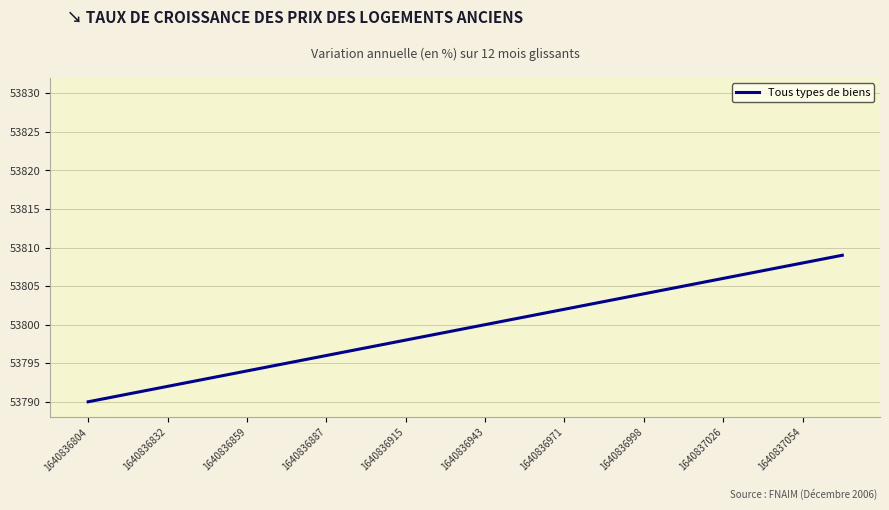

What is the greatest value displayed?

53809